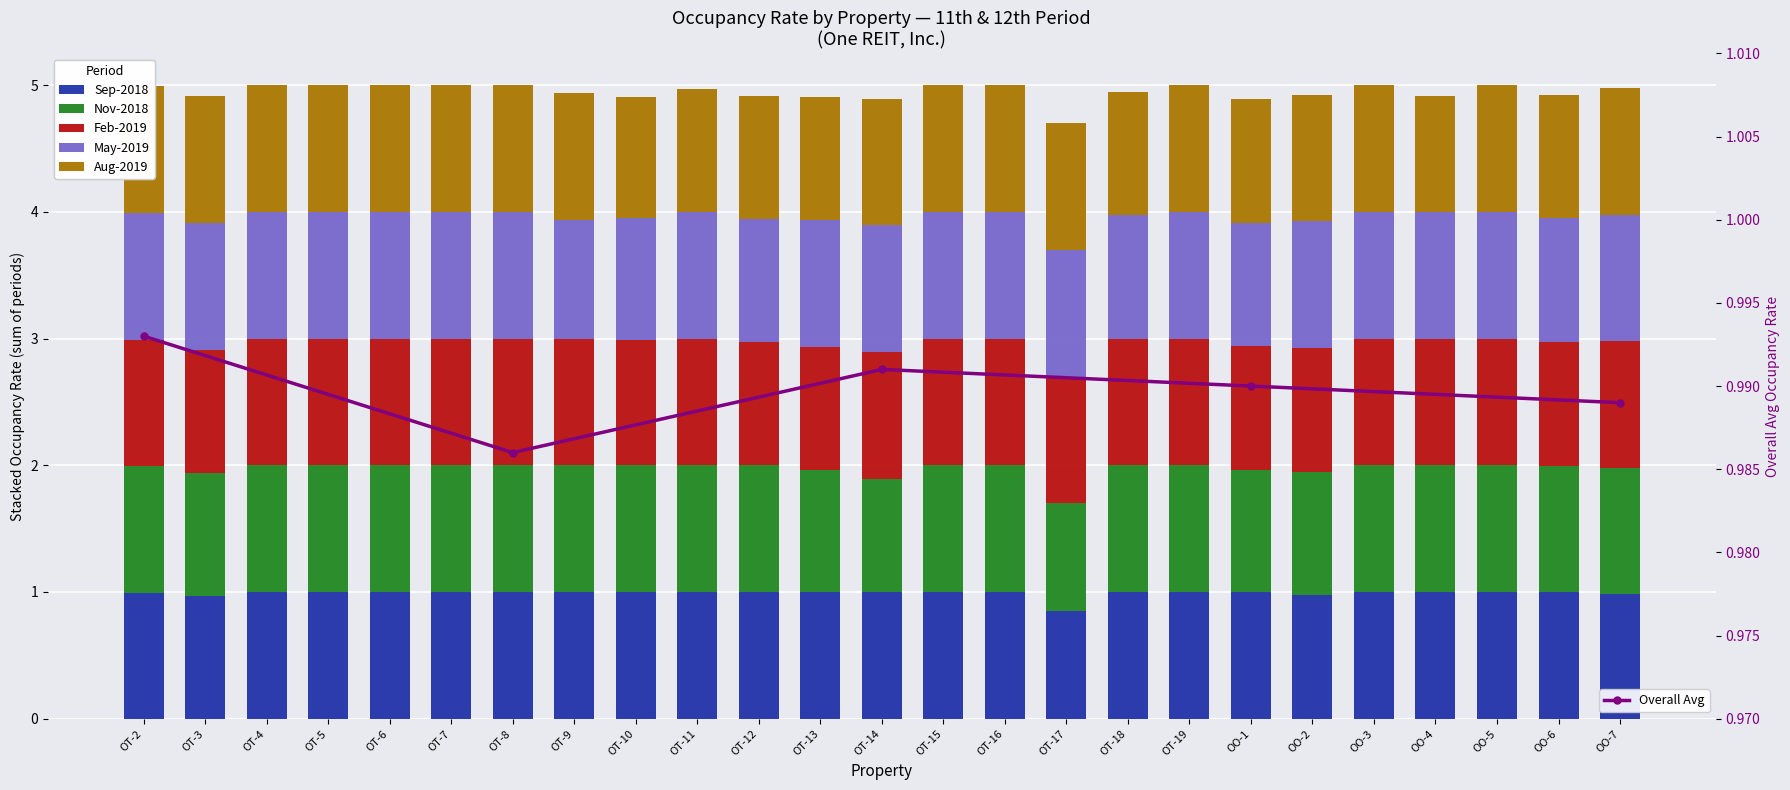

What is the label of the 4th bar from the left?

OT-5